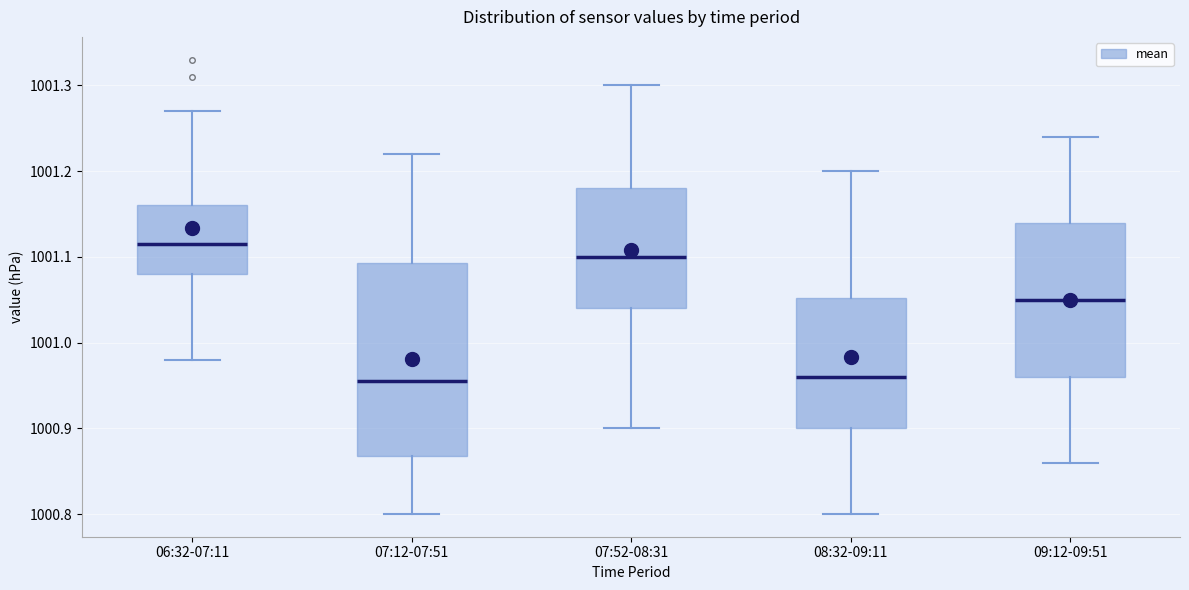

Reading left to right, read every box against the y-axis: the position of its median line, the range the box covers, and the ends of its whiskers. The values are not printed on the chart, so give them approximately, as read against the axis.

06:32-07:11: median 1001.12, box 1001.08 to 1001.16, whiskers 1000.98 to 1001.27
07:12-07:51: median 1000.96, box 1000.87 to 1001.09, whiskers 1000.80 to 1001.22
07:52-08:31: median 1001.10, box 1001.04 to 1001.18, whiskers 1000.90 to 1001.30
08:32-09:11: median 1000.96, box 1000.90 to 1001.05, whiskers 1000.80 to 1001.20
09:12-09:51: median 1001.05, box 1000.96 to 1001.14, whiskers 1000.86 to 1001.24